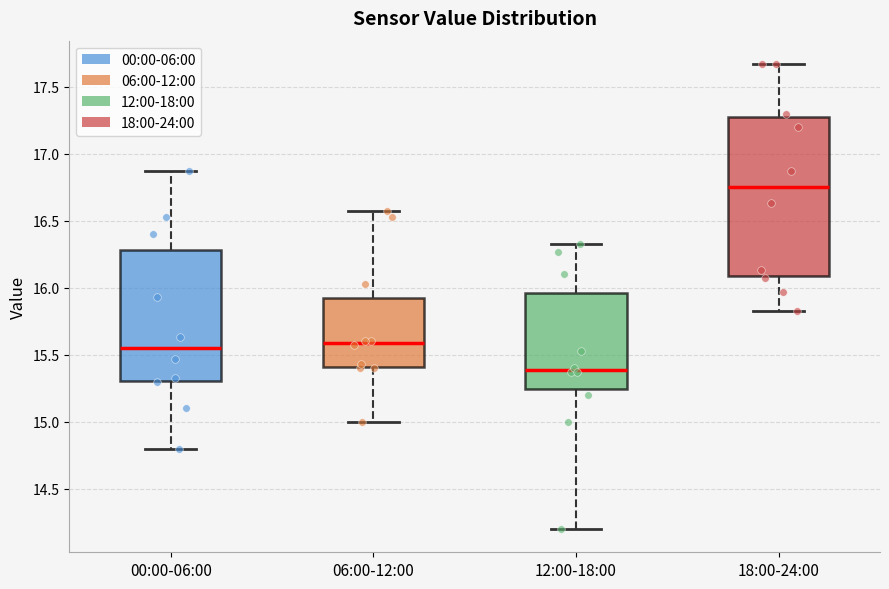

Comparing the boxes themselves (not the whiskers), which one is the tallest?

18:00-24:00